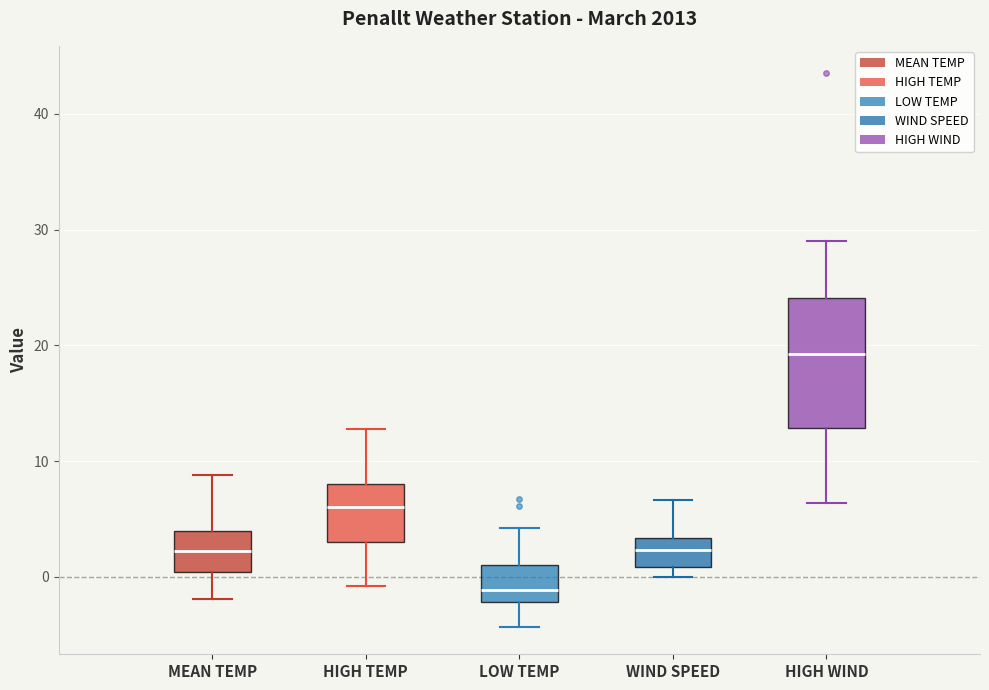

Comparing the boxes themselves (not the whiskers), which one is the tallest?

HIGH WIND